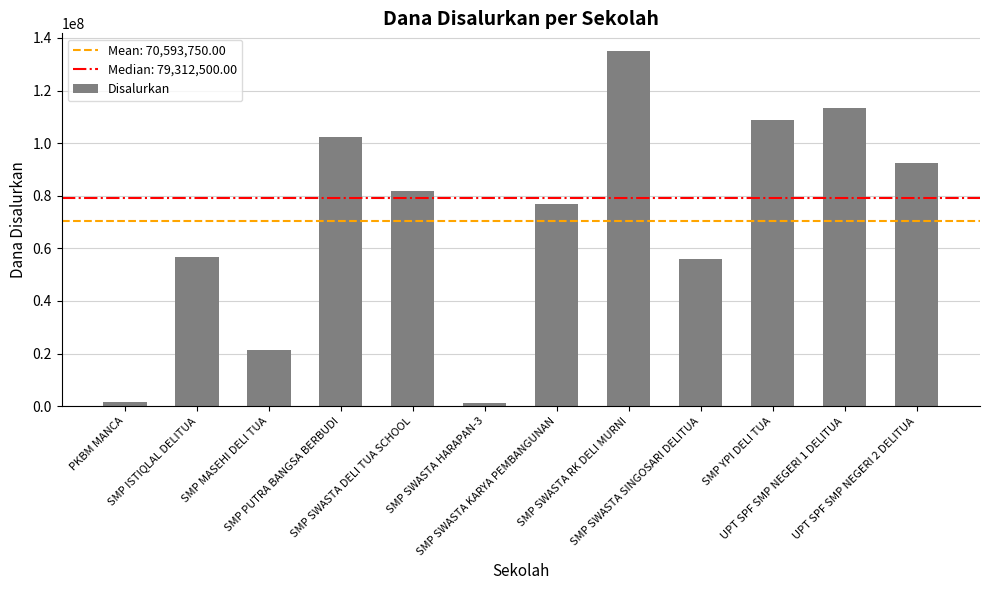

True or false: the data shows 23773236 at SMP PUTRA BANGSA BERBUDI.

False